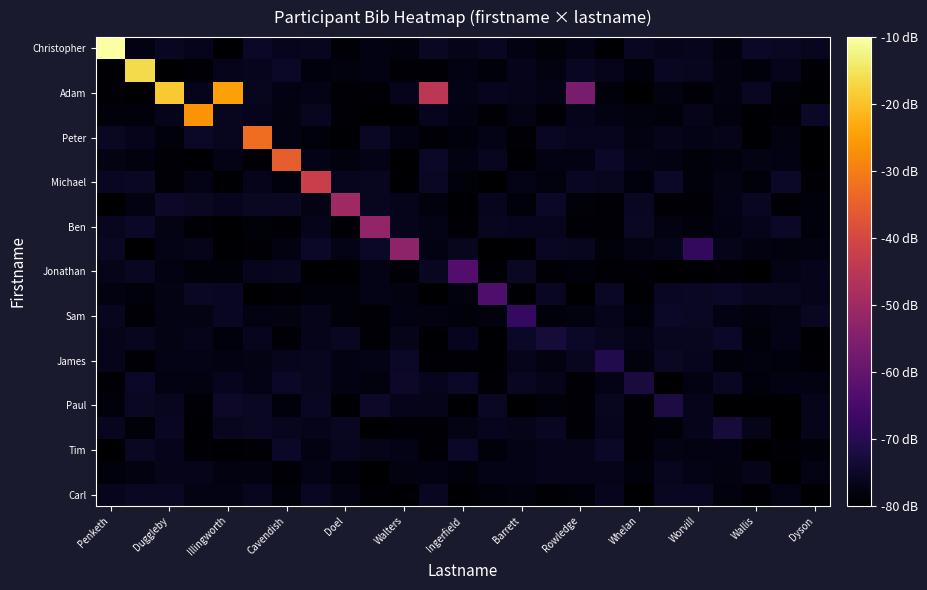

At which category is the sum across all series the highest?

Penketh